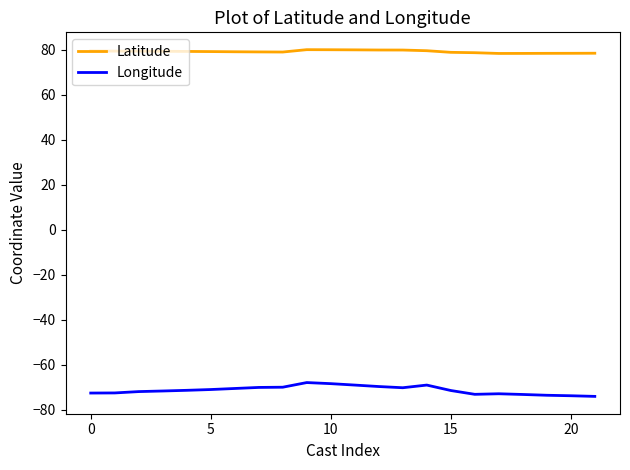

True or false: Longitude and Latitude intersect in this chart.

False